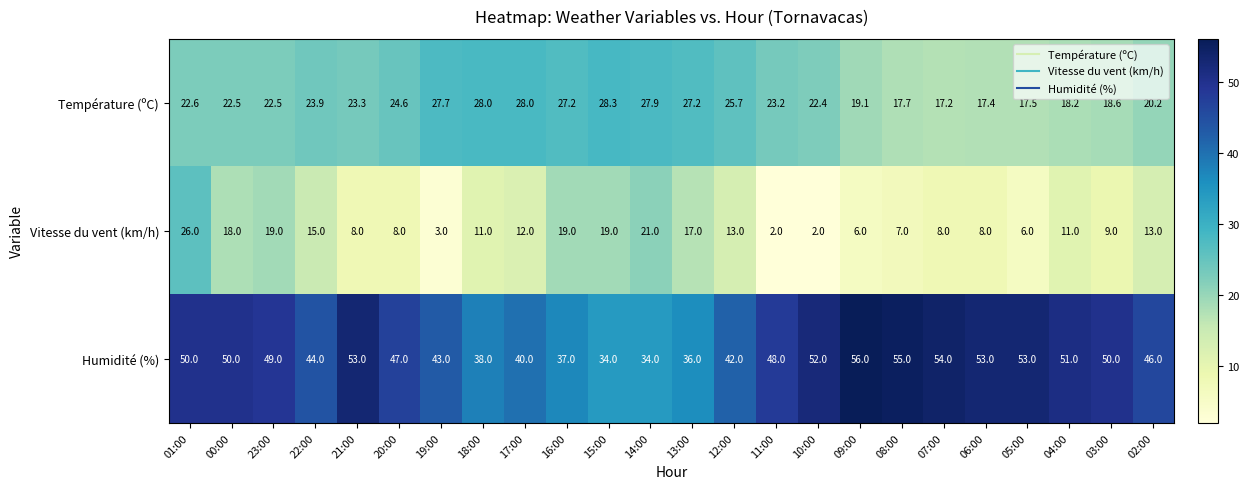

List the series in order of their peak value, highest first.

Humidité (%), Température (ºC), Vitesse du vent (km/h)